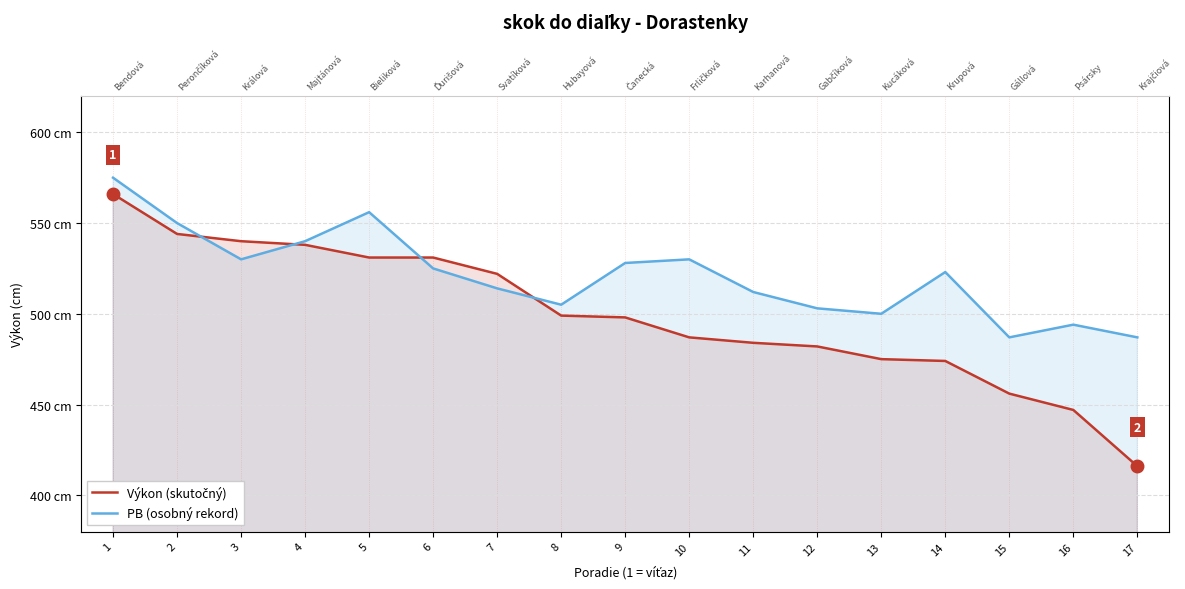

What is the minimum value shown in the chart?

416